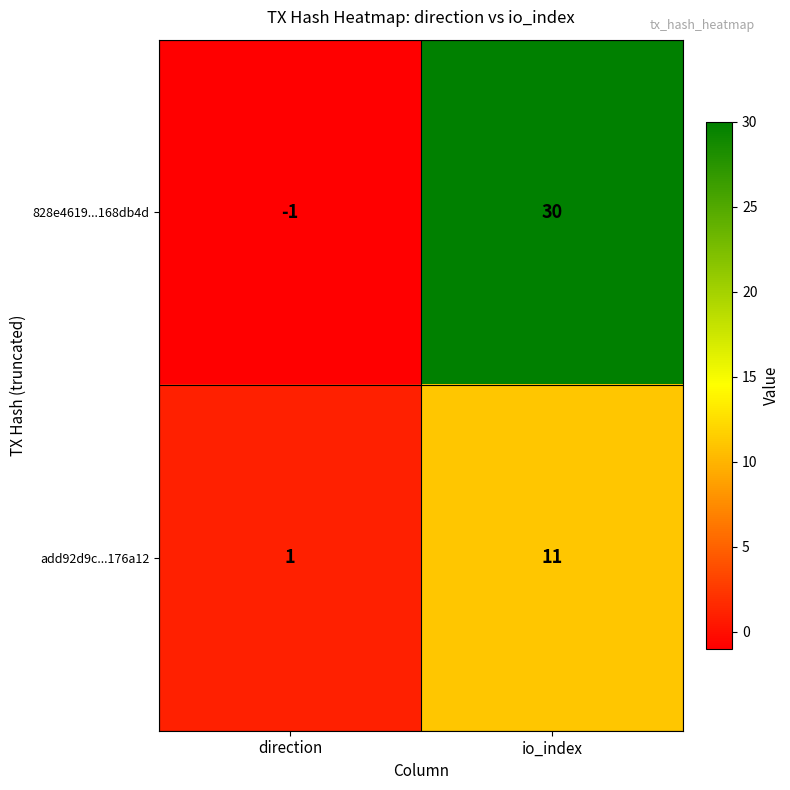

Rank the categories by 828e4619...168db4d value from highest to lowest.

io_index, direction